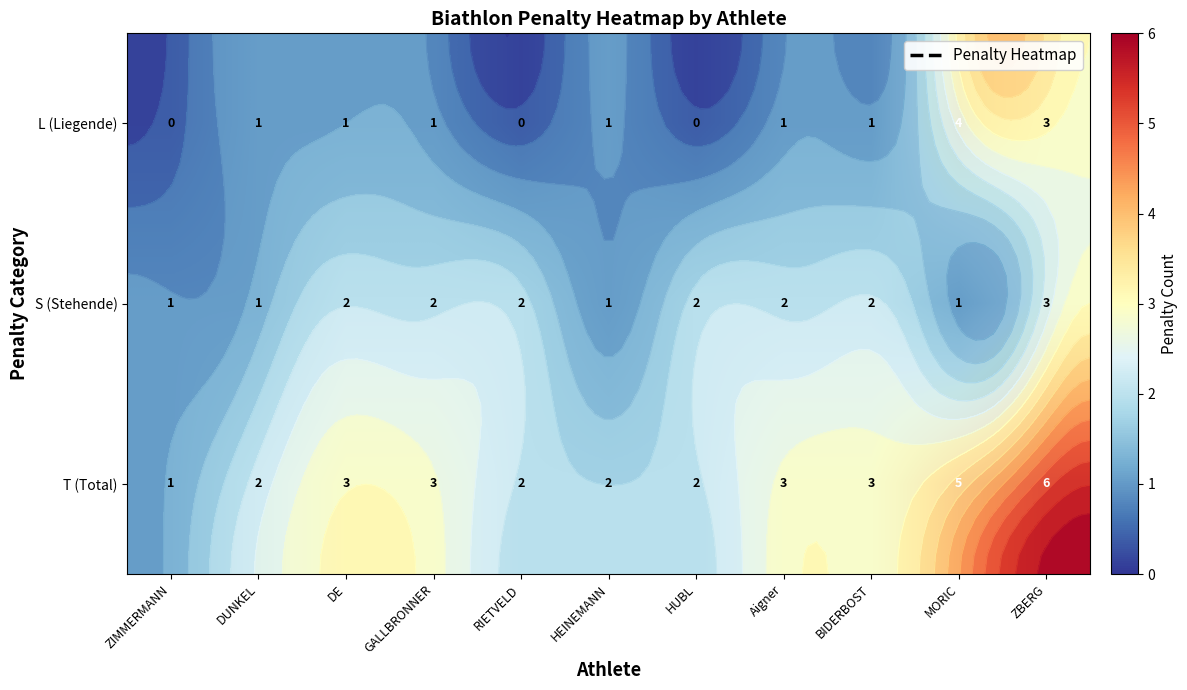

What is the spread (max minus min) of values at HUBL?

2